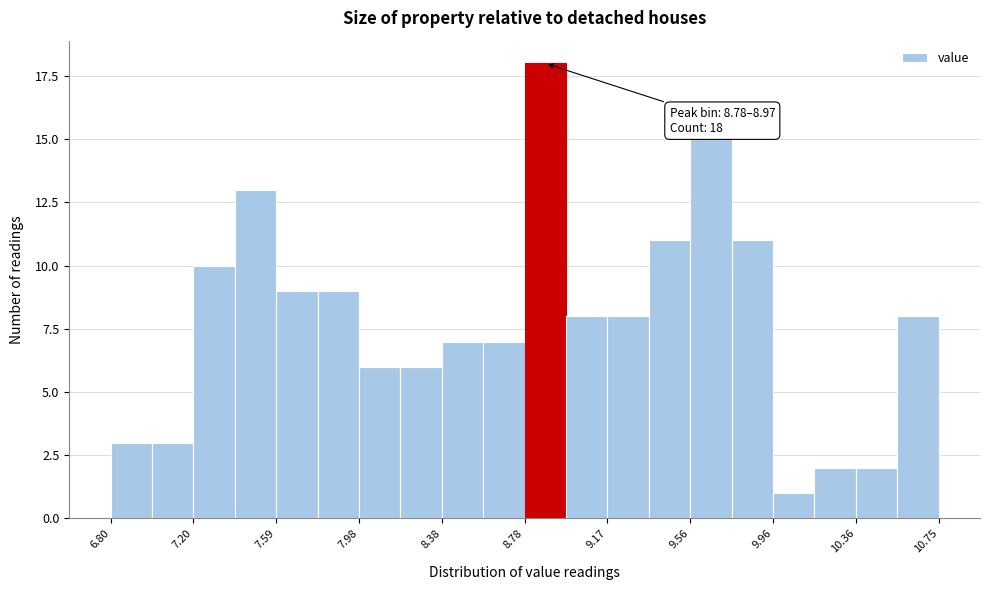

Around what value on the x-axis is the tallest bar? Give the approximate position of its centre, as read against the axis.

8.85